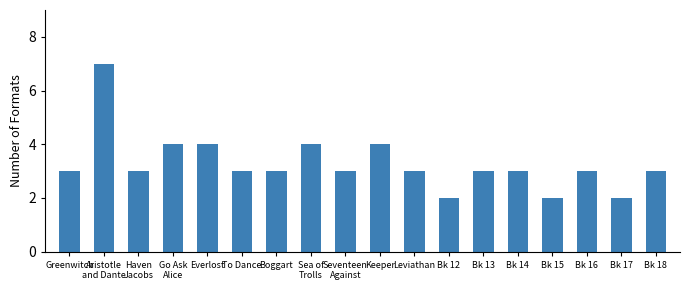

What is the average value?

3